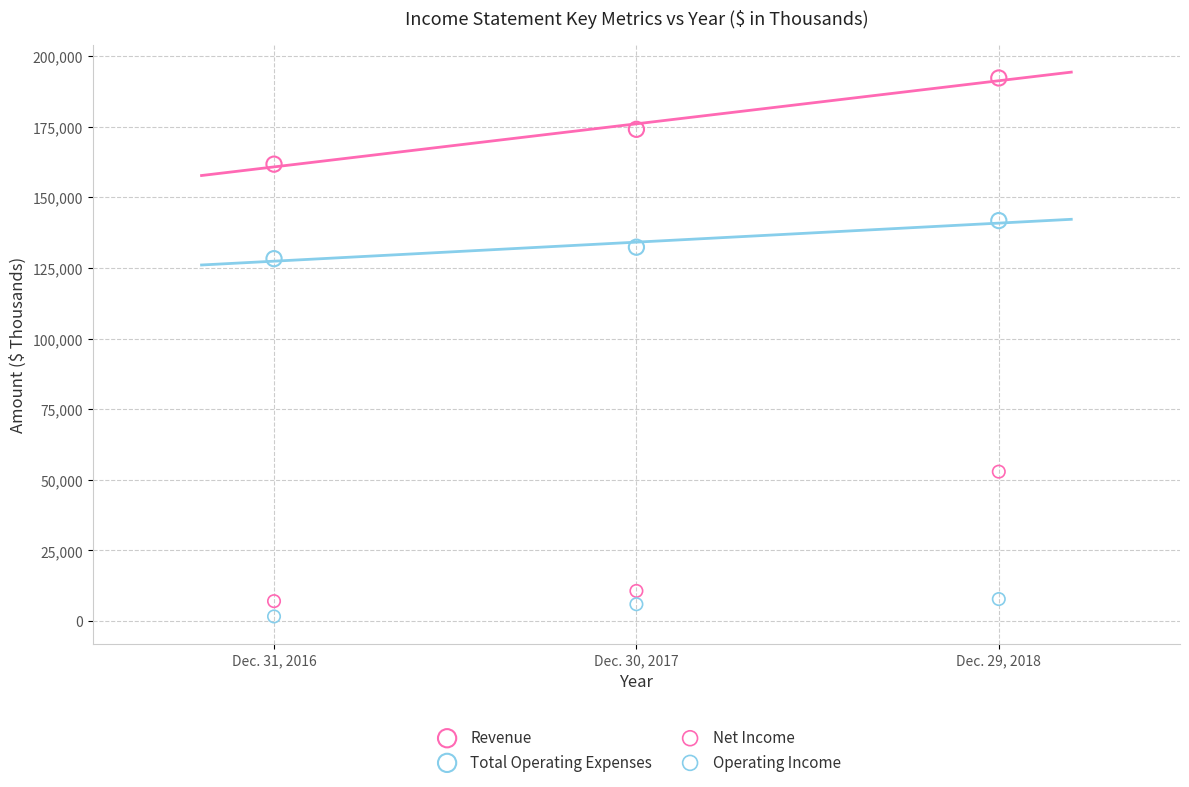

Which series reaches the maximum Y coordinate?

Revenue